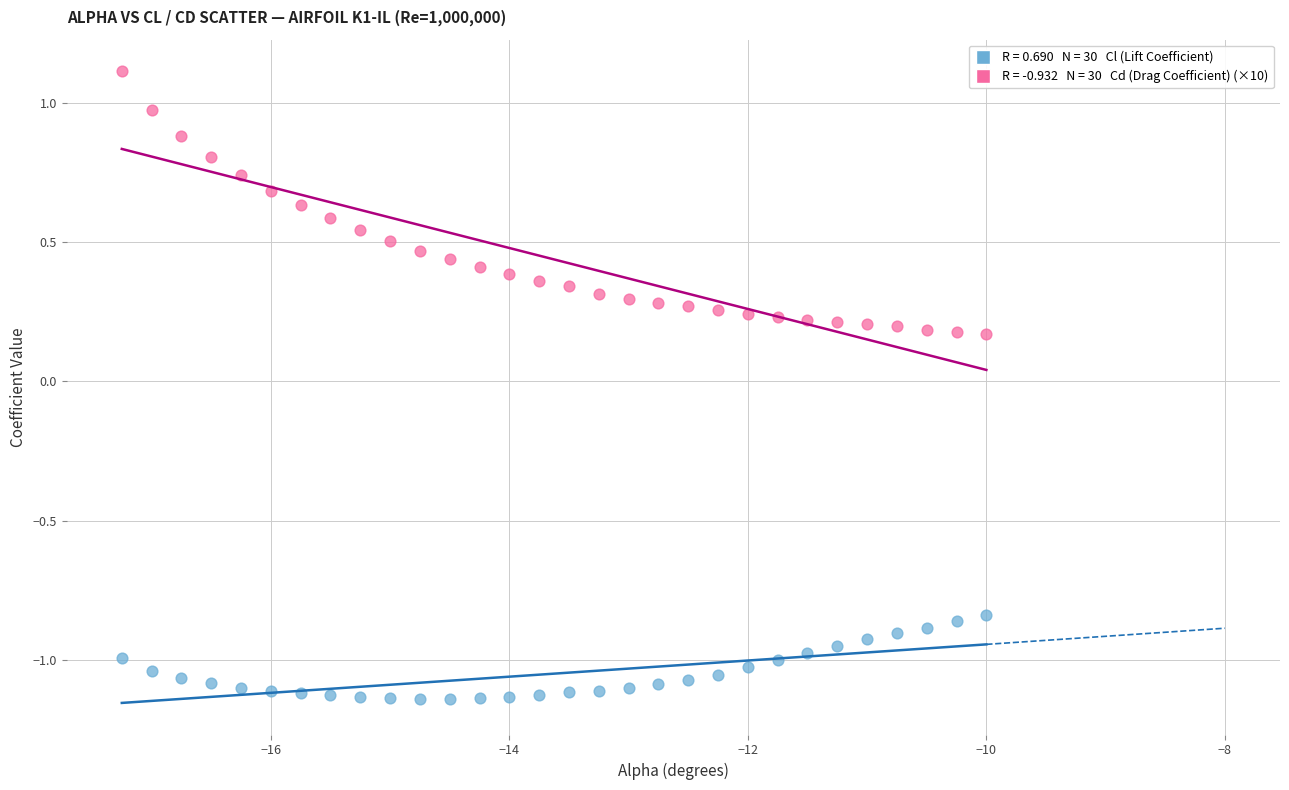

Across all data points, what is the range of Y values (max minus min)?

2.3